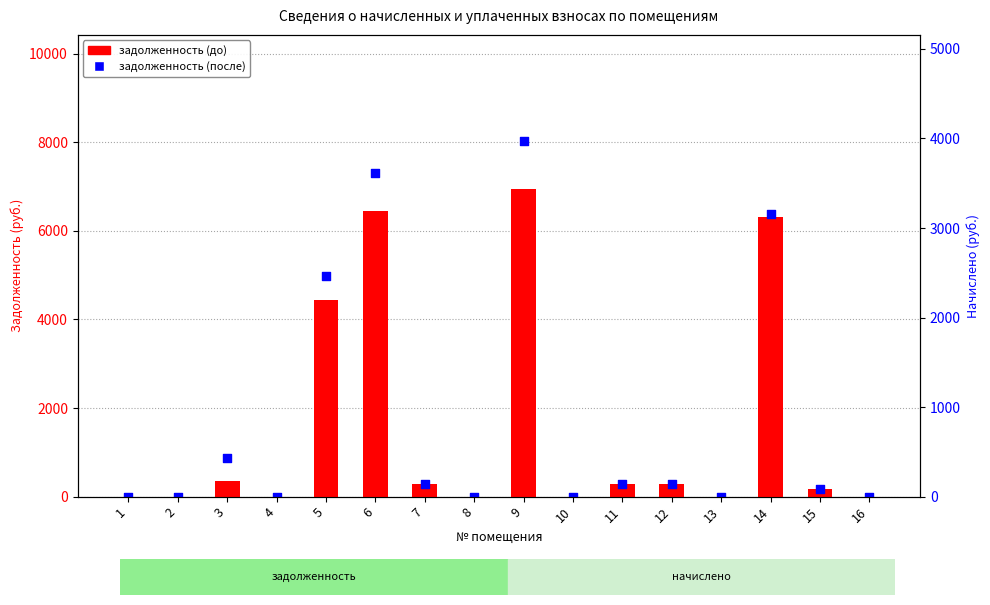

Which series reaches the minimum Y coordinate?

задолженность (до)